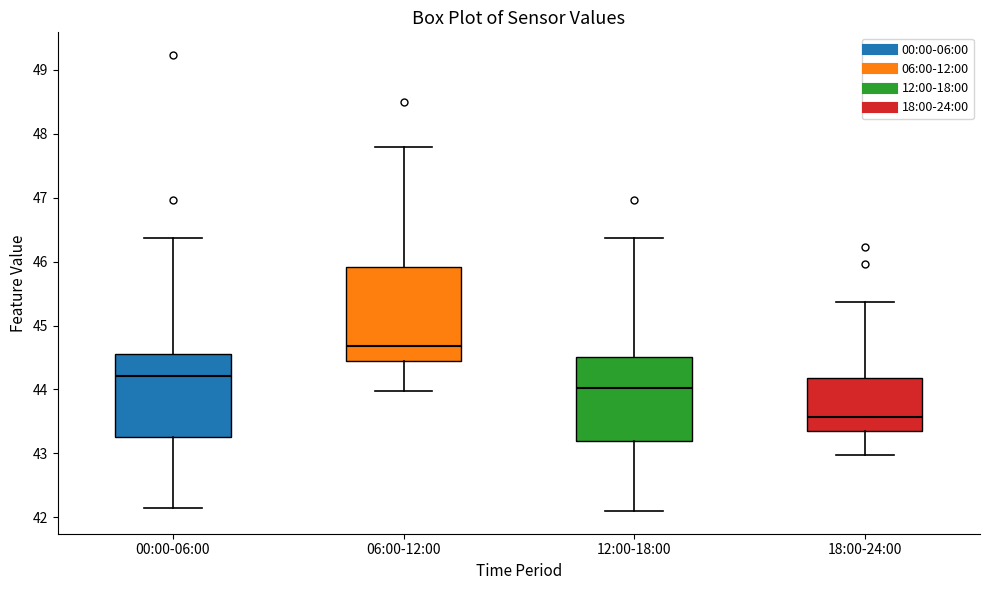

Where is the lower edge of the box for 00:00-06:00 on the y-axis? The values are not printed on the chart, so give them approximately, as read against the axis.

43.3